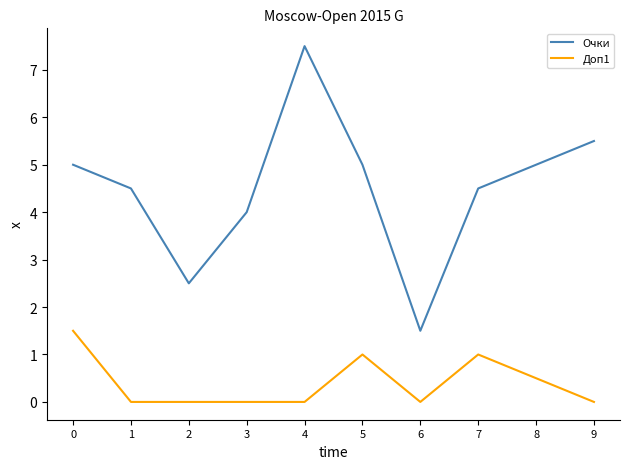

What is the total value across all series at 2?

2.5